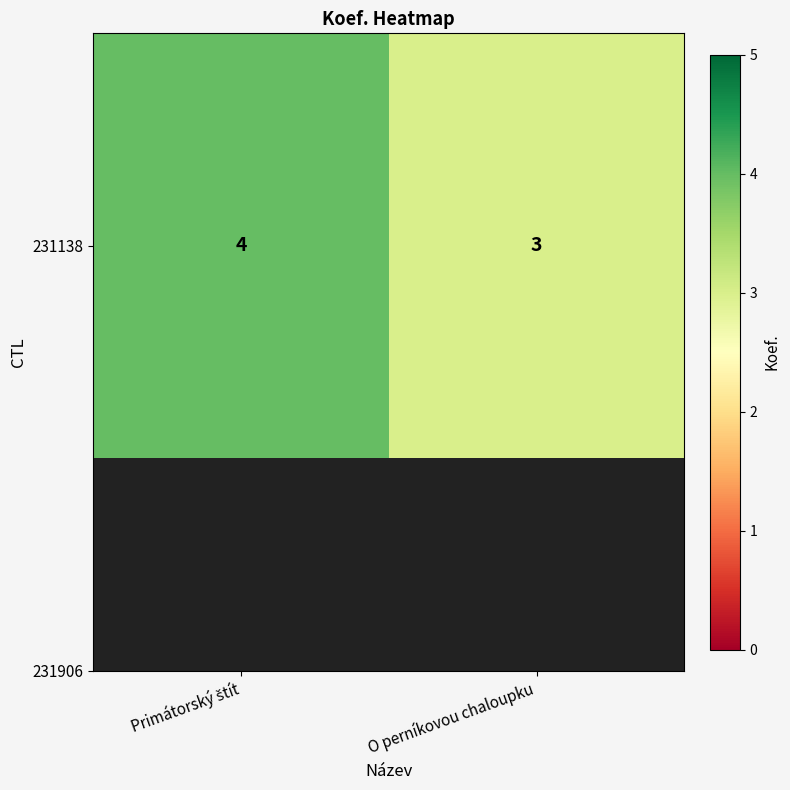

True or false: the data shows 1 at O perníkovou chaloupku.

False